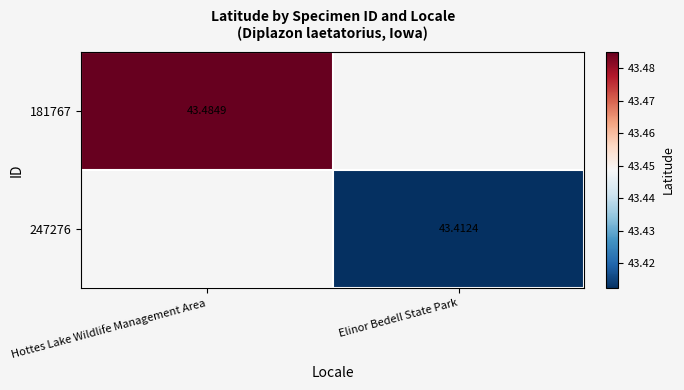

How many positive values does the 247276 series have?

1